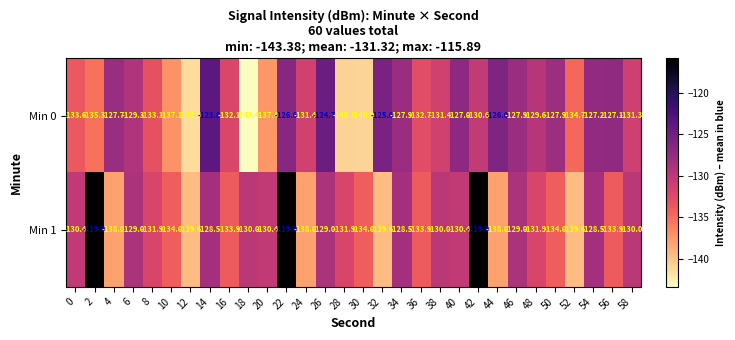

Between 28 and 44, which series saw the biggest shift?

Min 0